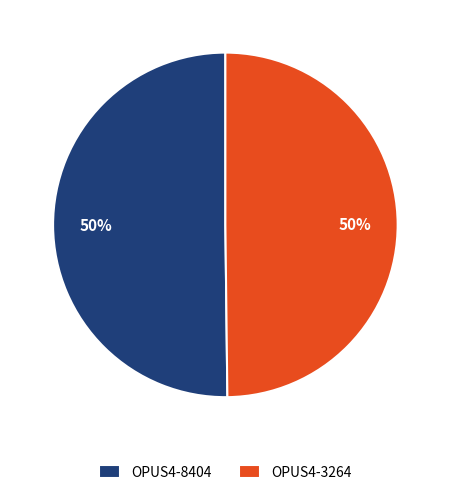

Combined, do OPUS4-8404 and OPUS4-3264 account for over 50%?

Yes